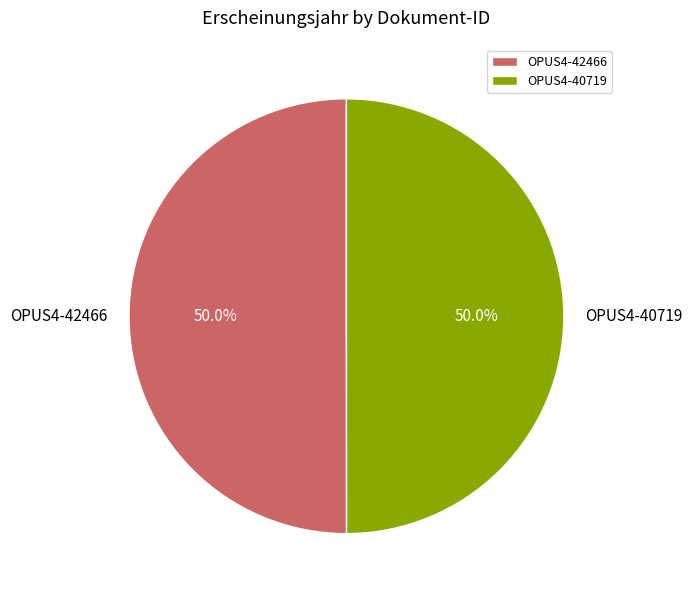

Do OPUS4-42466 and OPUS4-40719 together represent more than half of the pie?

Yes